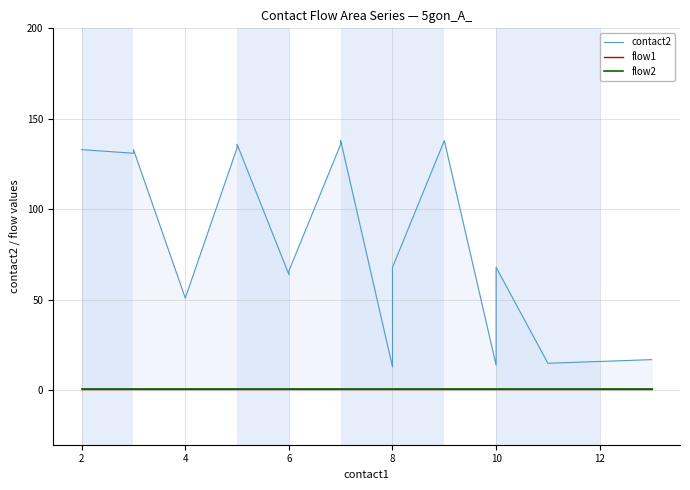

How many distinct data groups are displayed?

3